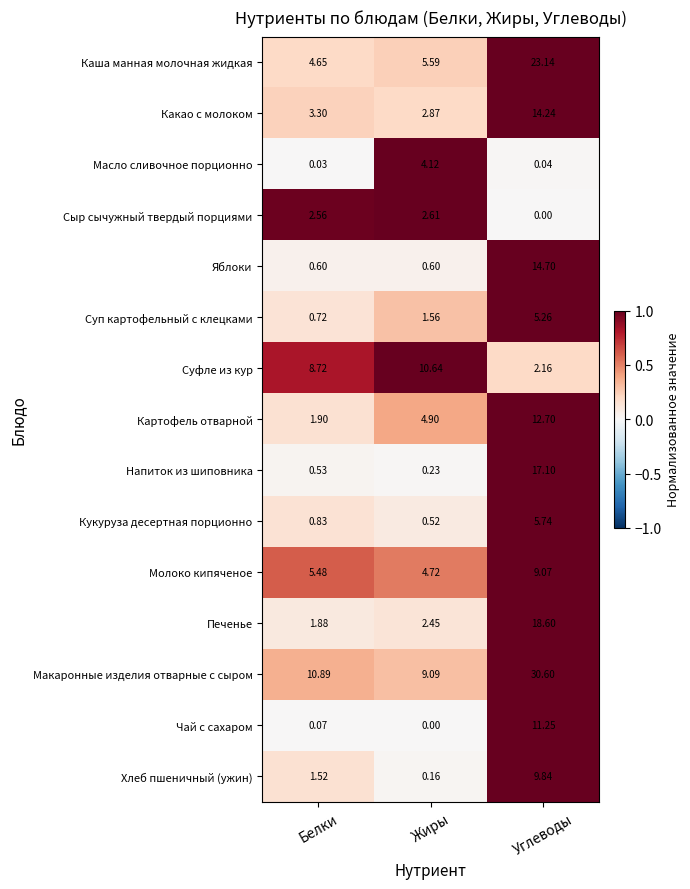

At Жиры, list the series in order from largest to smallest.

Суфле из кур, Макаронные изделия отварные с сыром, Каша манная молочная жидкая, Картофель отварной, Молоко кипяченое, Масло сливочное порционно, Какао с молоком, Сыр сычужный твердый порциями, Печенье, Суп картофельный с клецками, Яблоки, Кукуруза десертная порционно, Напиток из шиповника, Хлеб пшеничный (ужин), Чай с сахаром